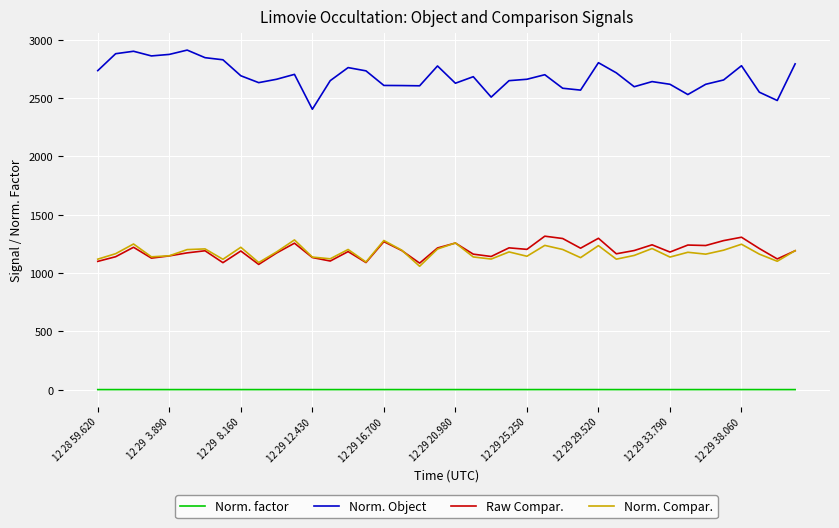

Which series has the widest spread of values?

Norm. Object